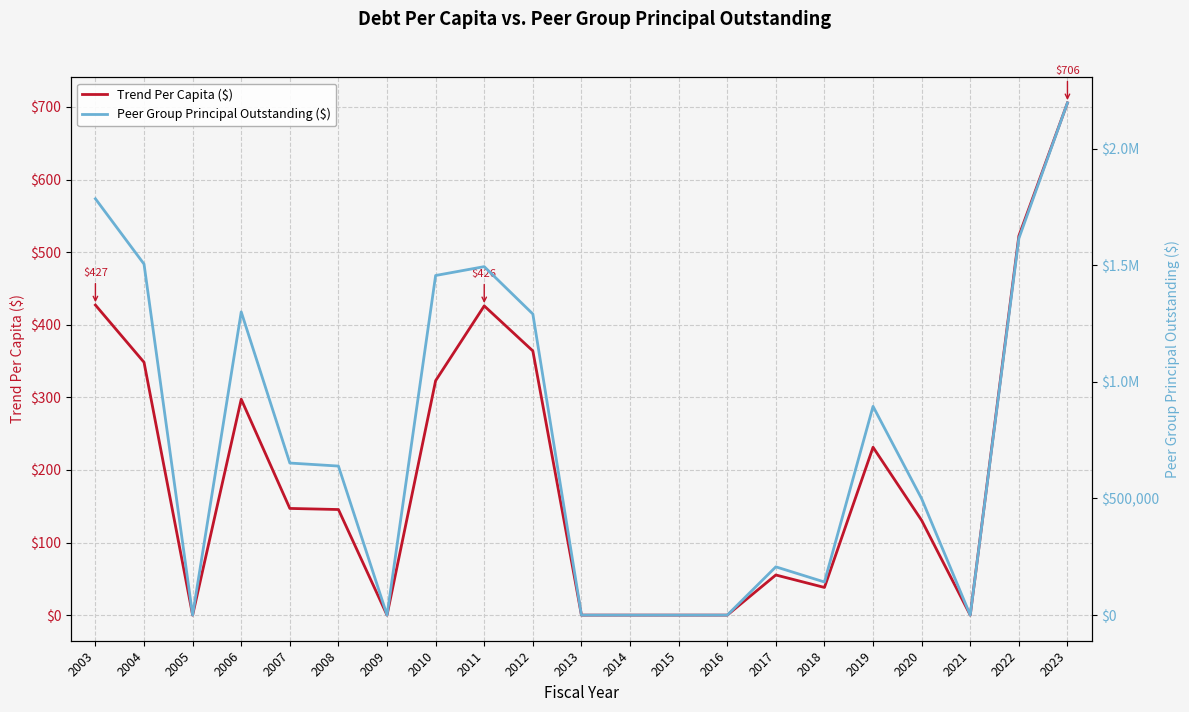

What is the value of the Peer Group Principal Outstanding ($) point at the 16th from the left?

142000.0